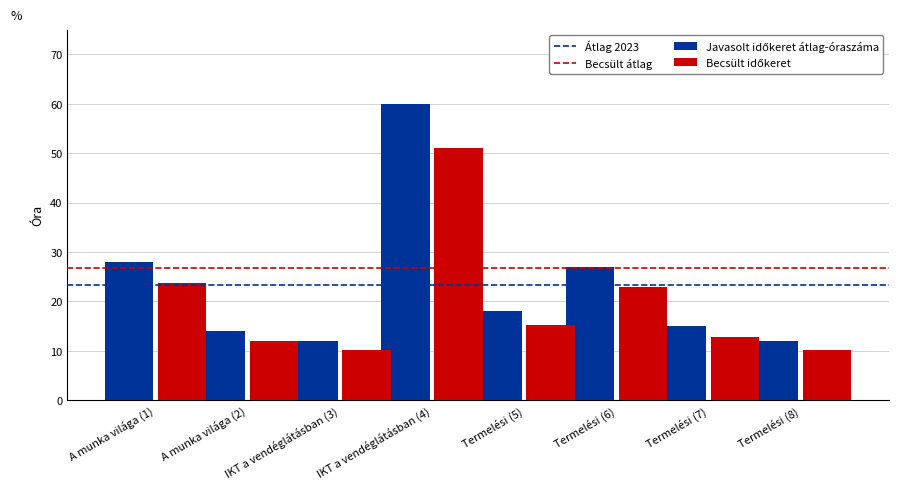

What is the spread (max minus min) of values at A munka világa (2)?

2.1